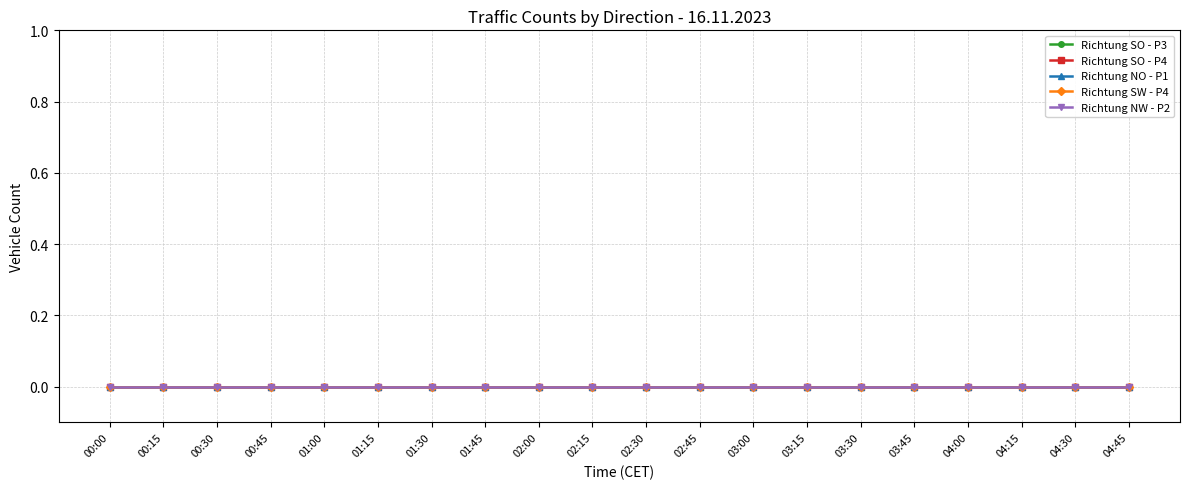

Is it true that Richtung SO (P4) equals 0 at 03:00?

True